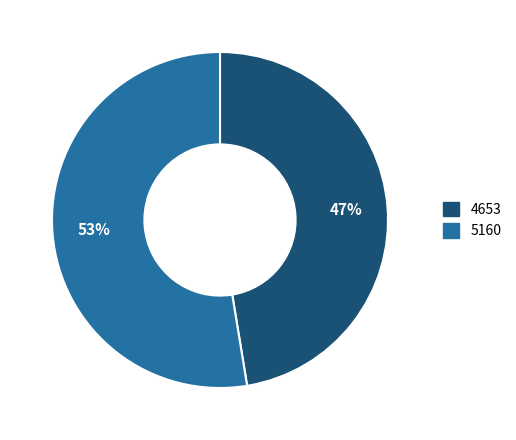

Is there a majority slice in this chart?

Yes